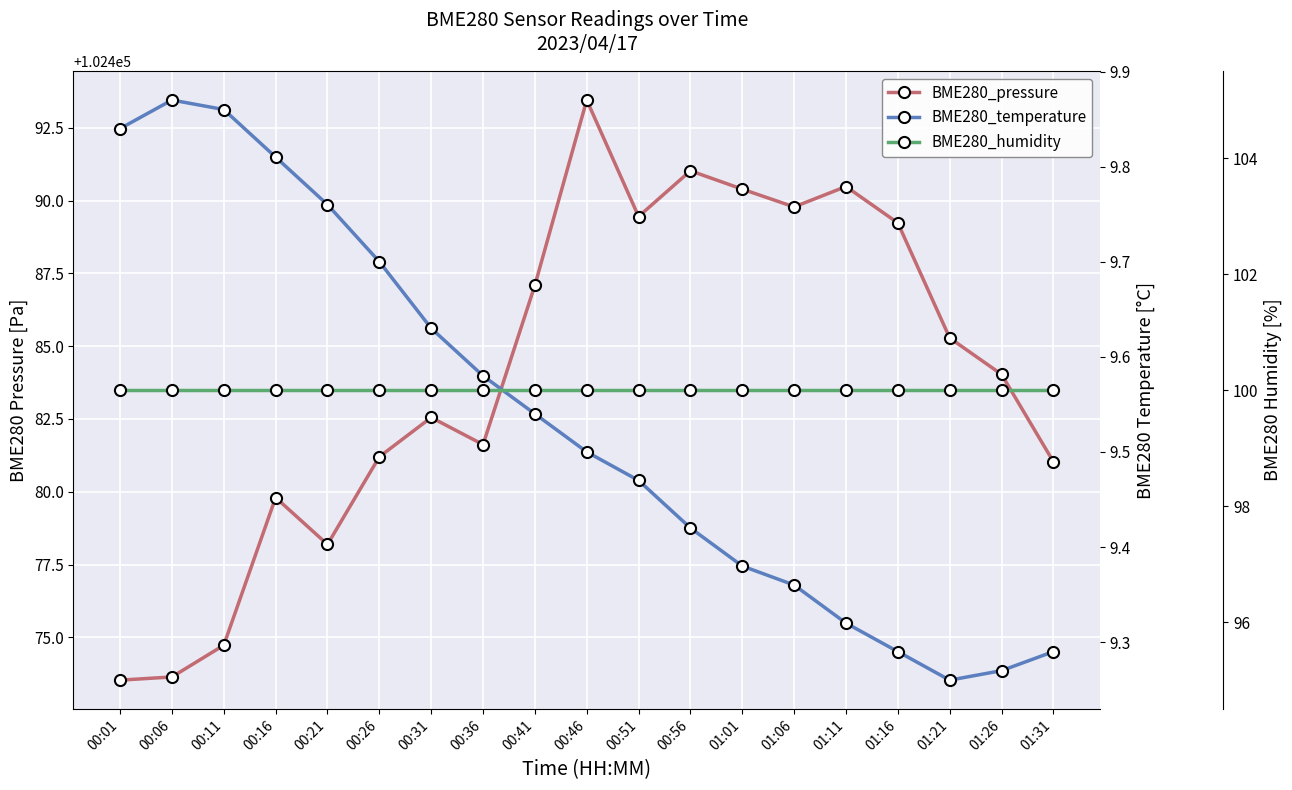

Reading left to right, extract all data points from this chart.

BME280_pressure: 00:01=102473.5	00:06=102473.6	00:11=102474.7	00:16=102479.8	00:21=102478.2	00:26=102481.2	00:31=102482.6	00:36=102481.6	00:41=102487.1	00:46=102493.4	00:51=102489.4	00:56=102491.0	01:01=102490.4	01:06=102489.8	01:11=102490.5	01:16=102489.2	01:21=102485.3	01:26=102484.0	01:31=102481.0
BME280_temperature: 00:01=9.8	00:06=9.9	00:11=9.9	00:16=9.8	00:21=9.8	00:26=9.7	00:31=9.6	00:36=9.6	00:41=9.5	00:46=9.5	00:51=9.5	00:56=9.4	01:01=9.4	01:06=9.4	01:11=9.3	01:16=9.3	01:21=9.3	01:26=9.3	01:31=9.3
BME280_humidity: 00:01=100.0	00:06=100.0	00:11=100.0	00:16=100.0	00:21=100.0	00:26=100.0	00:31=100.0	00:36=100.0	00:41=100.0	00:46=100.0	00:51=100.0	00:56=100.0	01:01=100.0	01:06=100.0	01:11=100.0	01:16=100.0	01:21=100.0	01:26=100.0	01:31=100.0